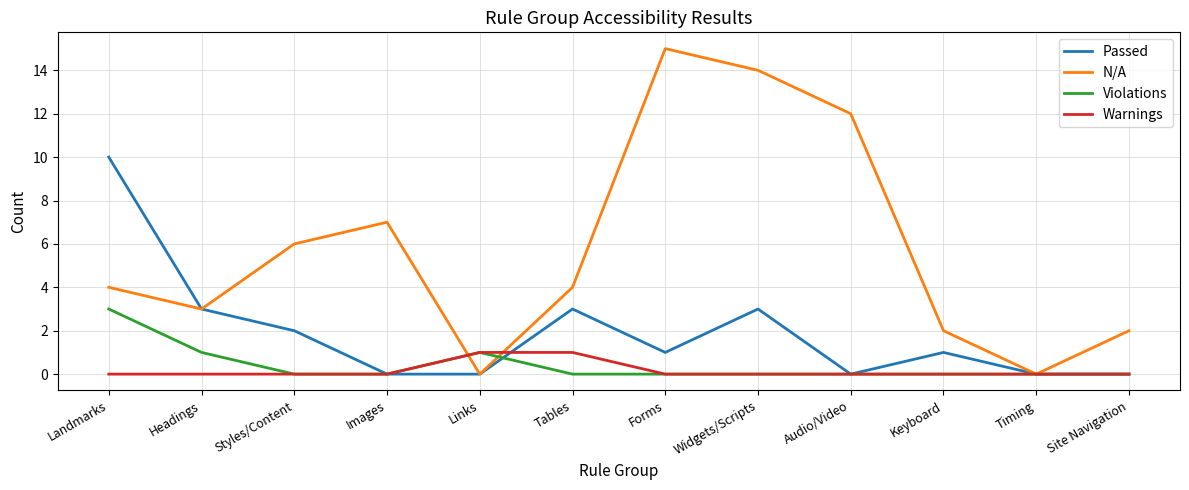

Count the number of data series in this chart.

4